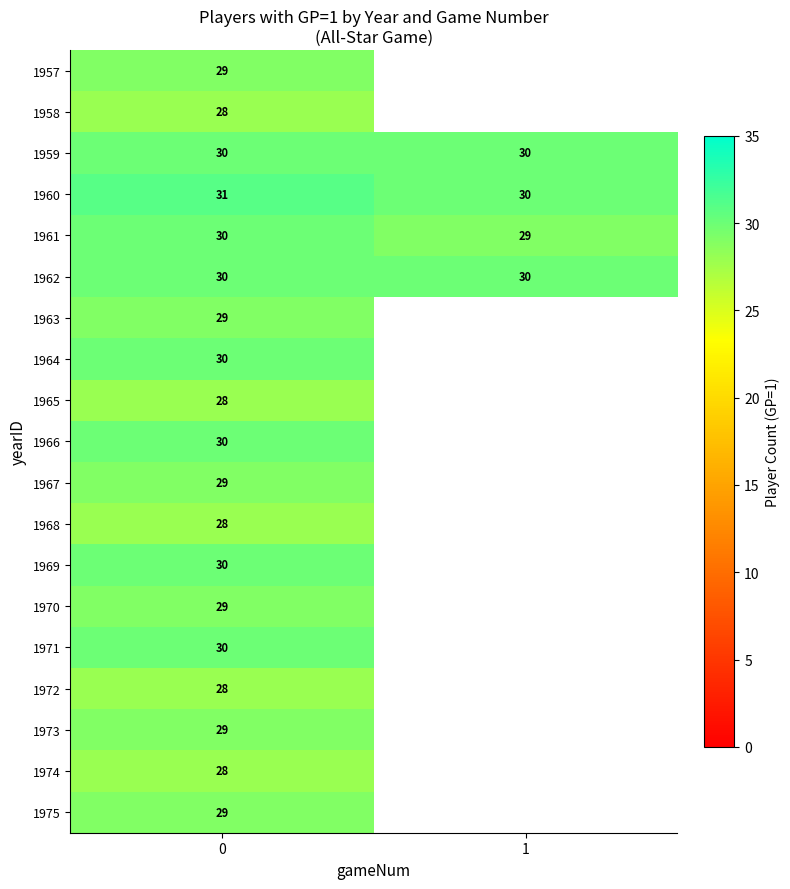

How many data points does each series have?

2